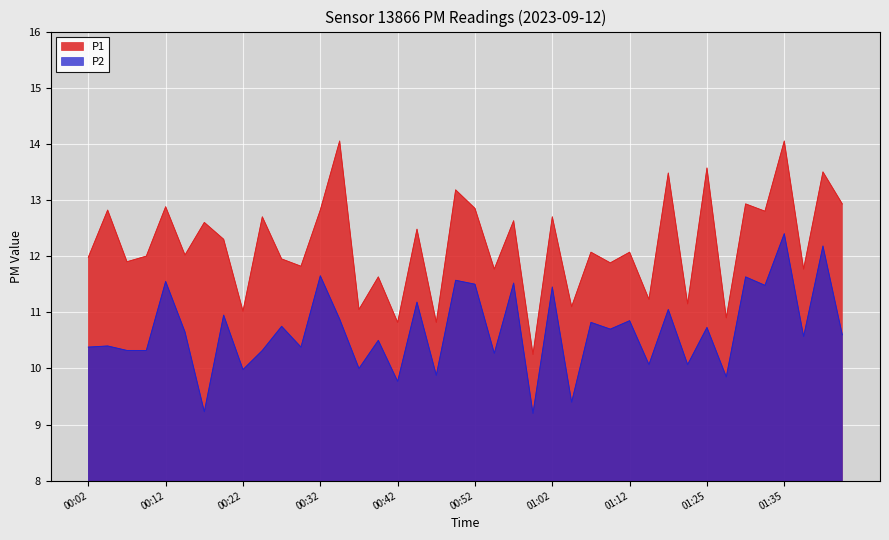

What is the total value across all series at 01:27?

20.8